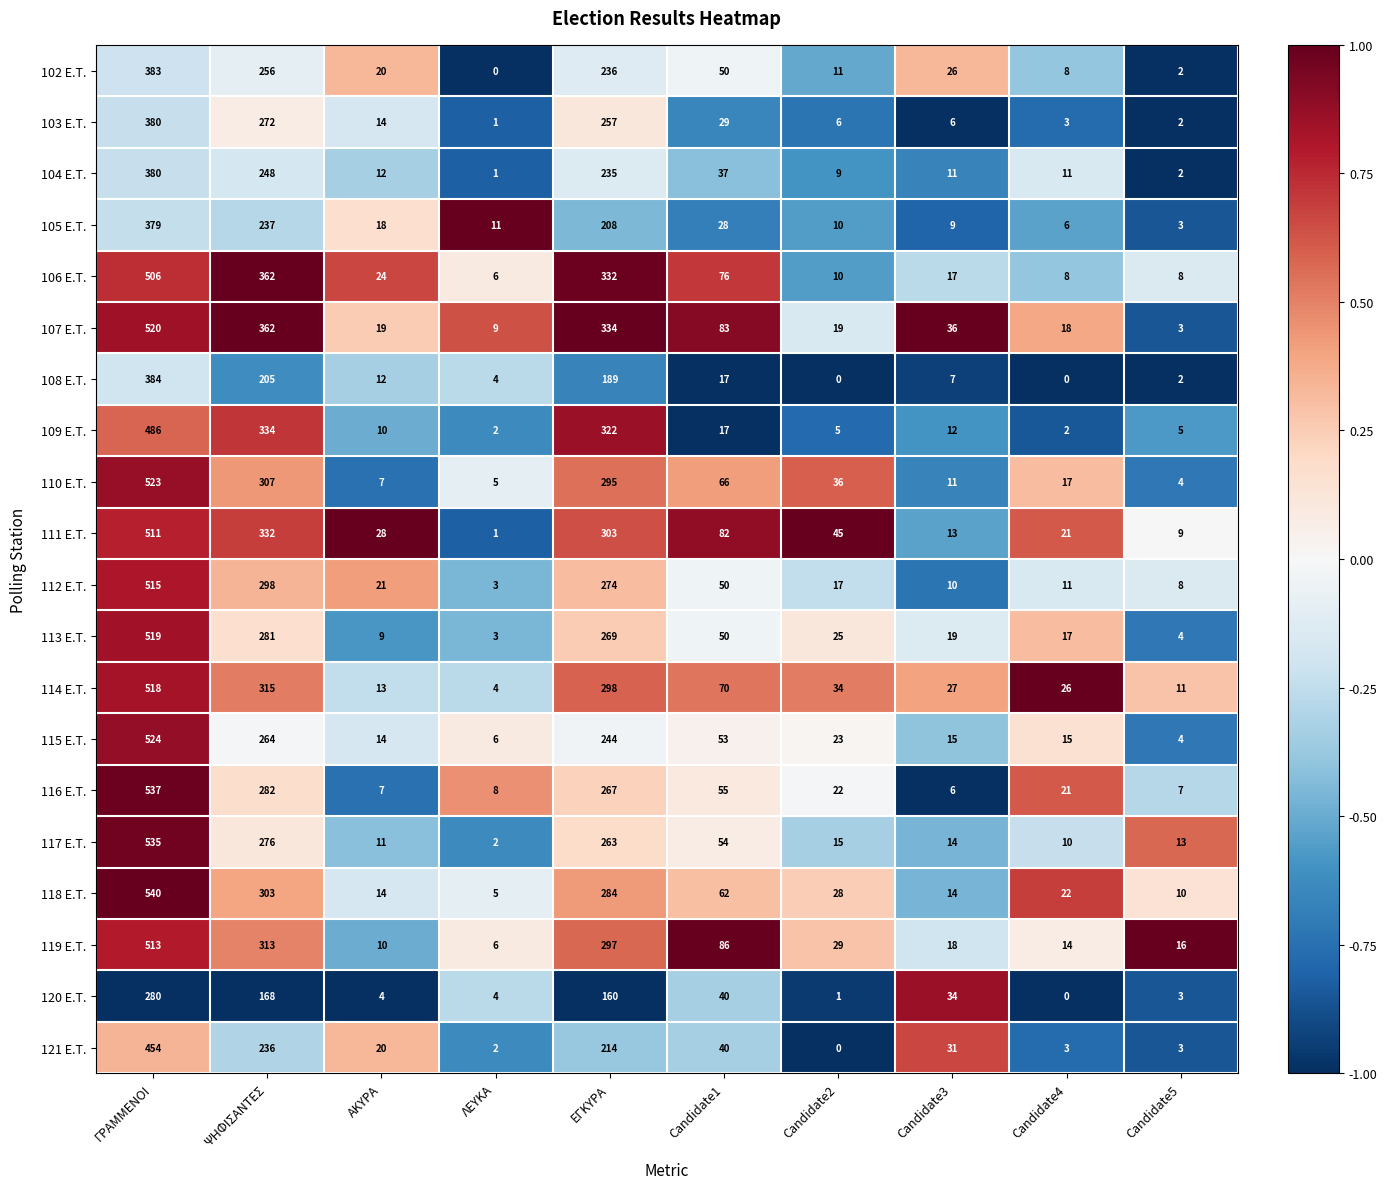

What is the difference between the highest and lowest values at ΨΗΦΙΣΑΝΤΕΣ?

194